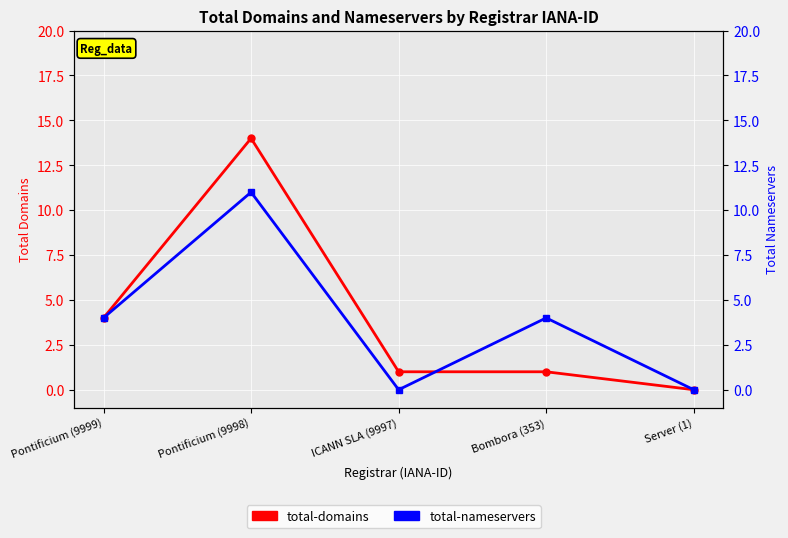

How many interior local peaks does the total-nameservers series have?

2